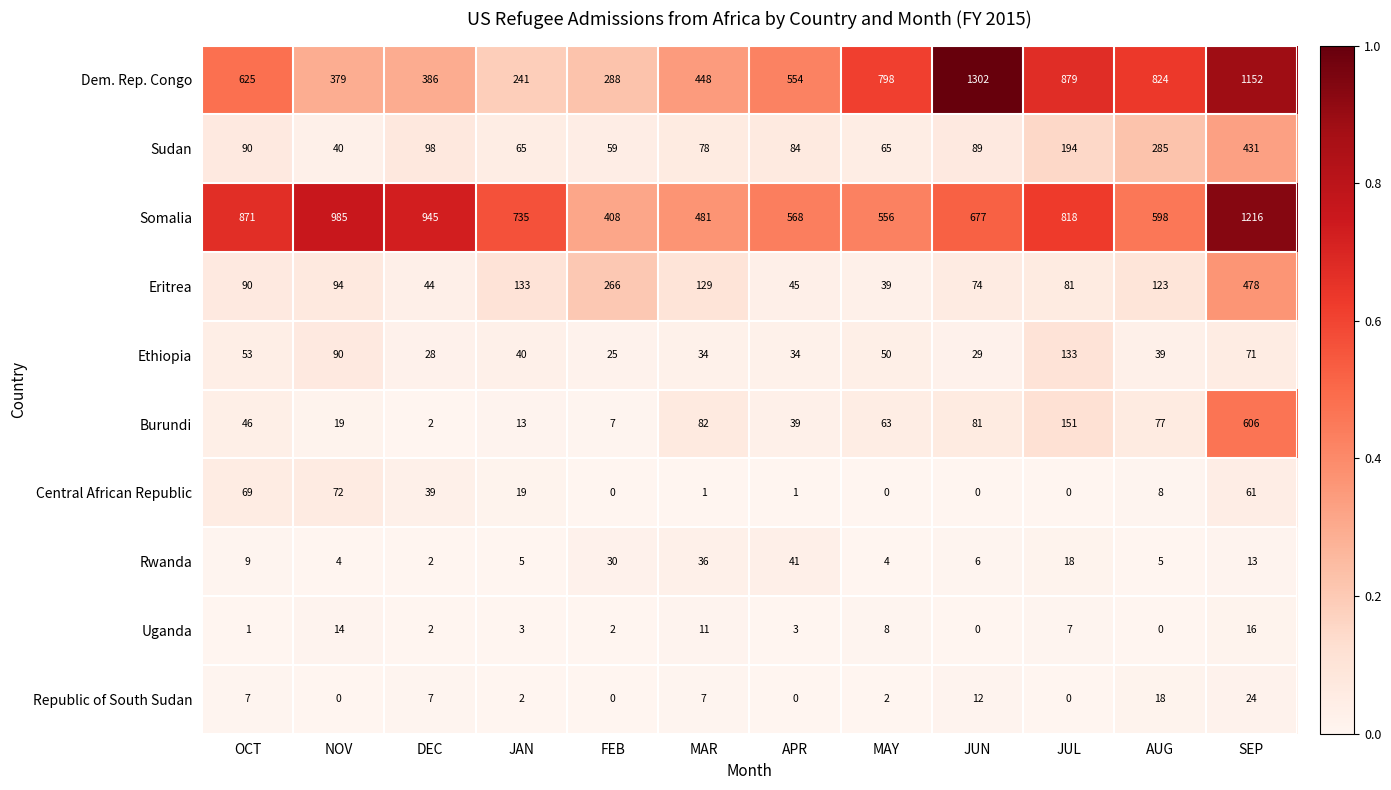

At which label is Central African Republic closest to 36?

DEC